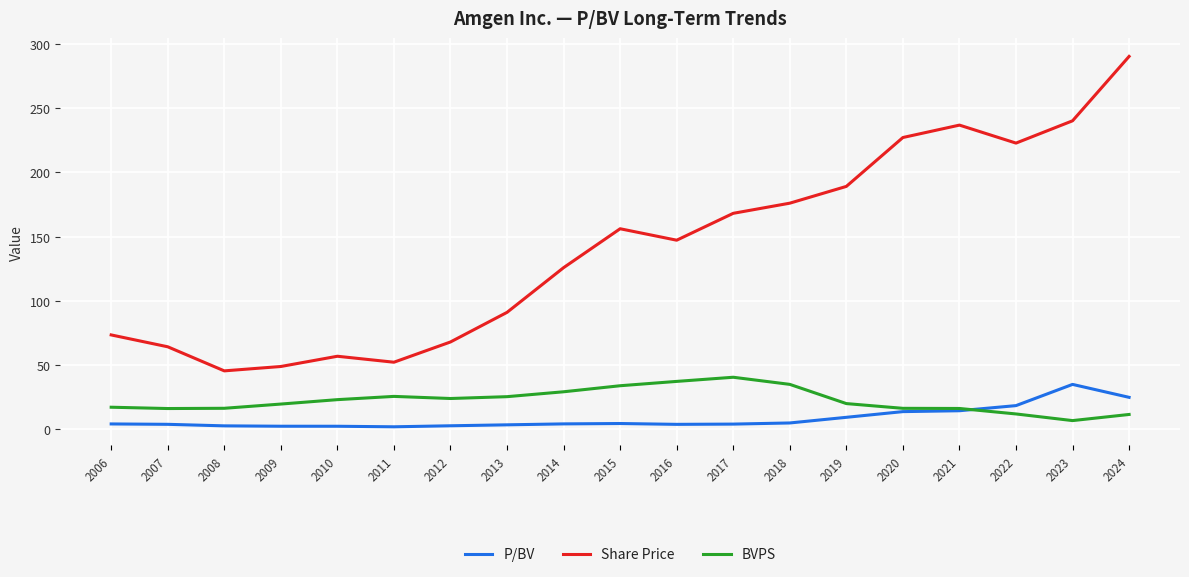

At 2008, list the series in order from largest to smallest.

Share Price, BVPS, P/BV